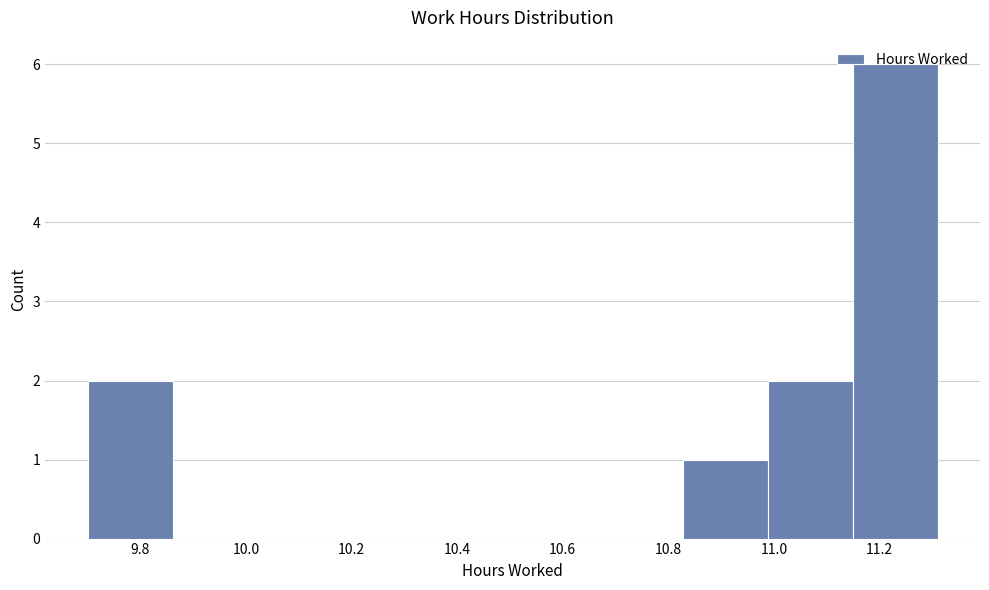

Reading left to right, list every bar in this chart as the range it spans on the x-axis followed by its height. Neither the bar edges nor the heights are printed on the chart, so give them approximately, as read against the axes.

9.70 to 9.86: 2
9.86 to 10.02: 0
10.02 to 10.18: 0
10.18 to 10.34: 0
10.34 to 10.50: 0
10.50 to 10.66: 0
10.66 to 10.82: 0
10.82 to 10.98: 1
10.98 to 11.14: 2
11.14 to 11.32: 6